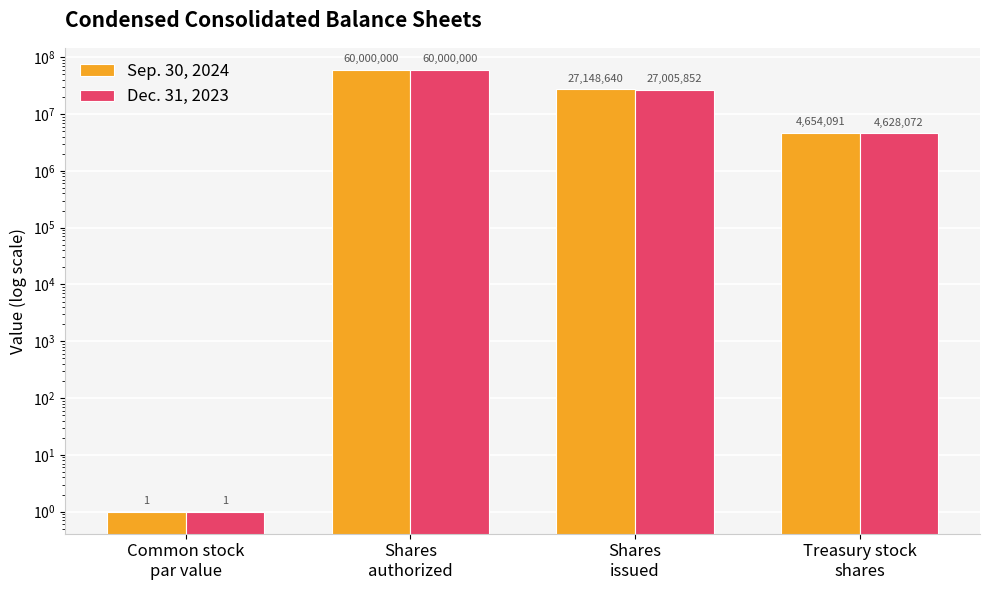

What is the spread (max minus min) of values at Treasury stock
shares?

26019